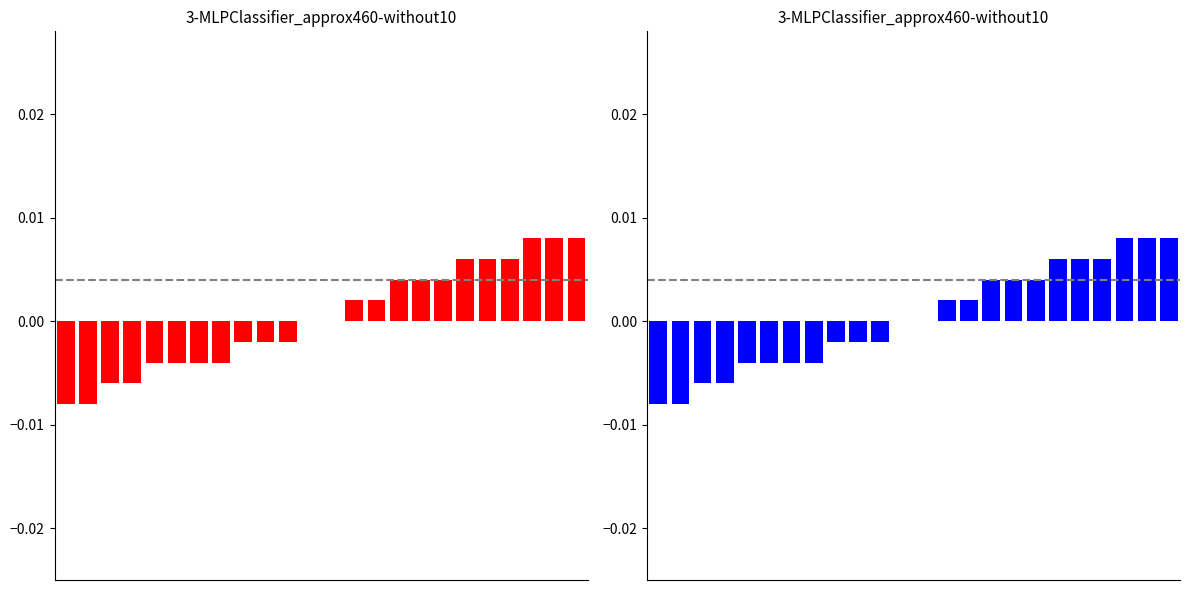

Reading left to right, extract all data points from this chart.

col_6: -0.0	-0.0	-0.0	-0.0	-0.0	-0.0	-0.0	-0.0	-0.0	-0.0	-0.0	0.0	0.0	0.0	0.0	0.0	0.0	0.0	0.0	0.0	0.0	0.0	0.0	0.0
col_7: -0.0	-0.0	-0.0	-0.0	-0.0	-0.0	-0.0	-0.0	-0.0	-0.0	-0.0	0.0	0.0	0.0	0.0	0.0	0.0	0.0	0.0	0.0	0.0	0.0	0.0	0.0